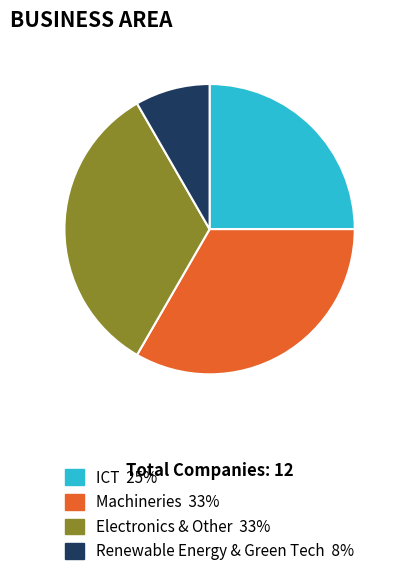

Which category has the smallest portion of the pie?

Renewable Energy & Green Tech